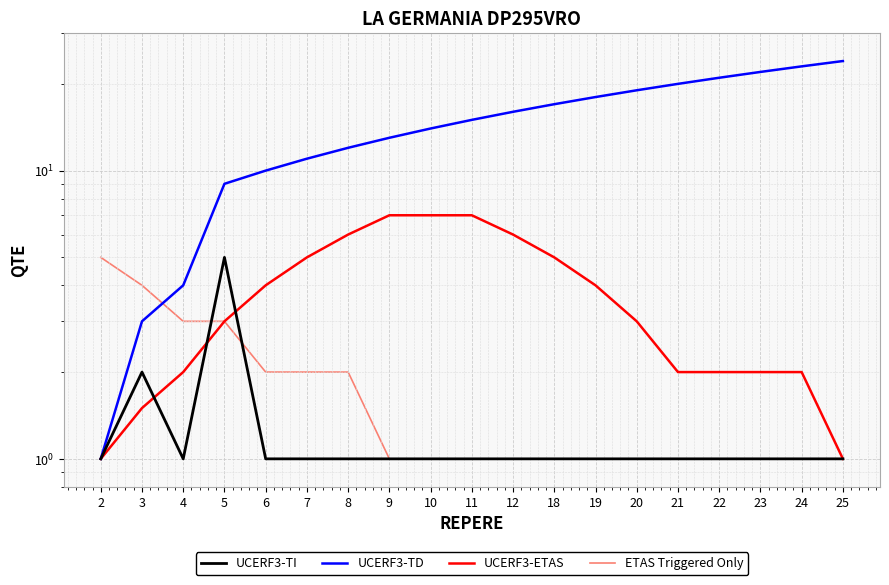

Rank the series at 22 from lowest to highest value.

UCERF3-TI, ETAS Triggered Only, UCERF3-ETAS, UCERF3-TD